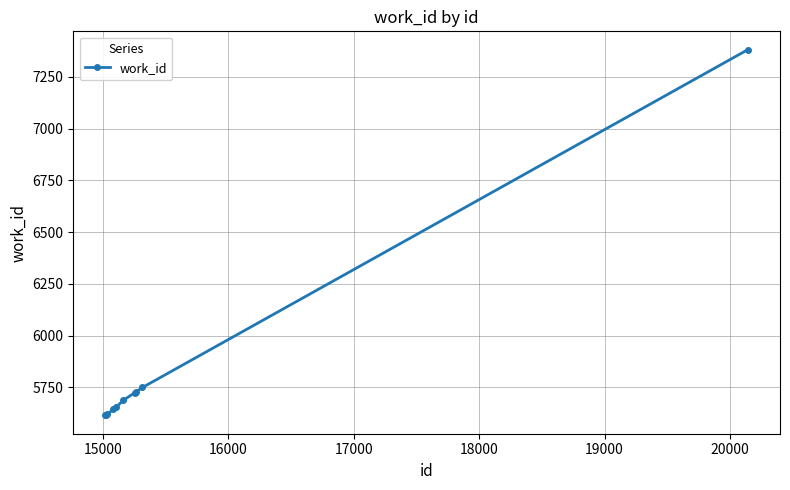

What is the value of the 7th point from the left?

5723